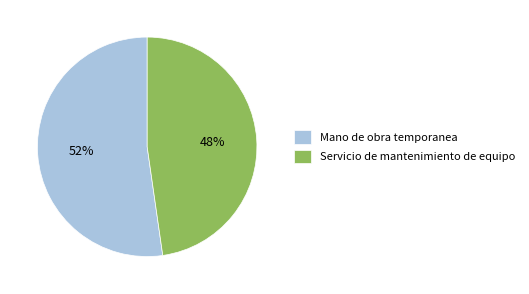

Which has a higher value, Servicio de mantenimiento de equipo or Mano de obra temporanea?

Mano de obra temporanea